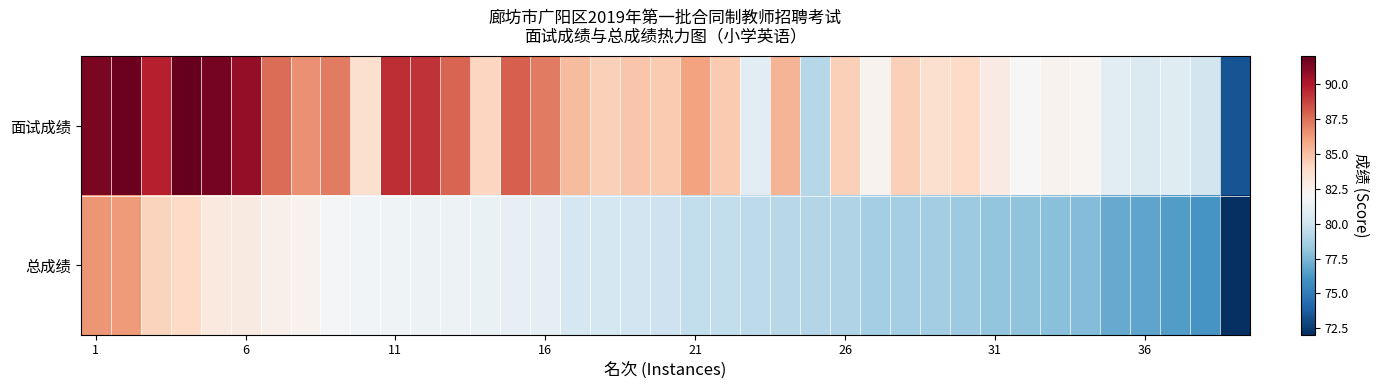

Reading left to right, transcribe all the data shown in this chart.

面试成绩: 91.4	91.8	89.8	92.0	91.6	90.8	87.6	86.6	87.2	83.6	89.4	89.2	87.8	84.2	88.0	87.2	85.2	84.4	84.8	84.6	86.0	84.6	81.0	85.4	79.2	84.4	82.4	84.4	83.6	84.0	82.8	82.0	82.4	82.2	81.0	80.6	80.8	80.2	73.4
总成绩: 86.4	86.3	84.3	84.0	83.0	82.9	82.6	82.4	81.9	81.8	81.6	81.5	81.5	81.3	81.2	81.1	80.3	80.2	80.1	80.0	79.6	79.6	79.4	79.2	79.1	79.0	78.6	78.6	78.6	78.4	78.1	78.0	77.8	77.7	77.0	76.8	76.5	76.1	72.0